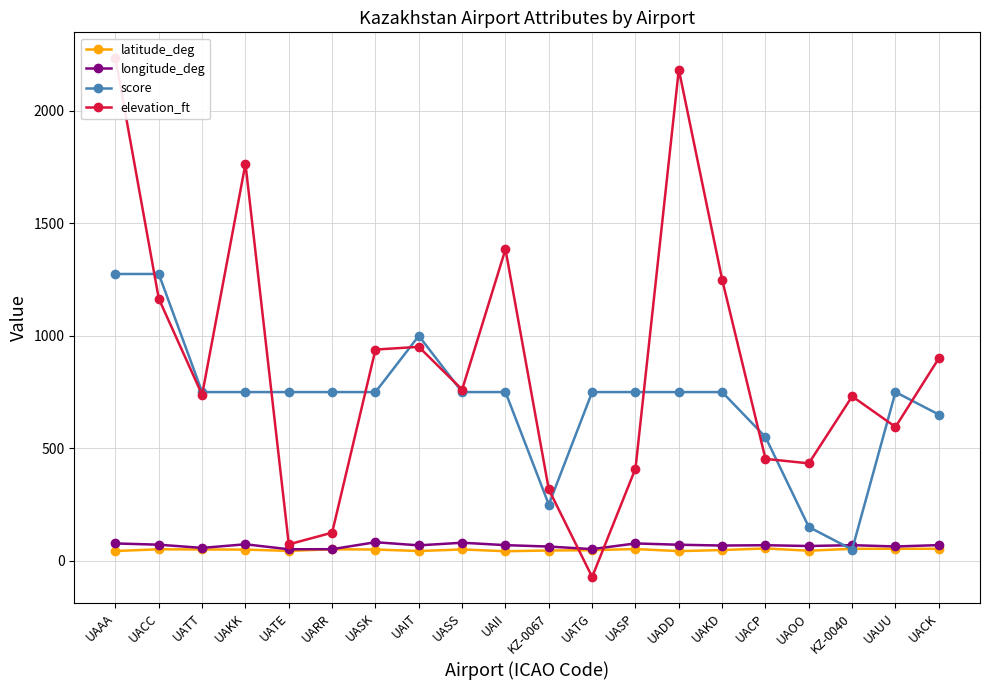

Between UASK and UADD, which series saw the biggest shift?

elevation_ft